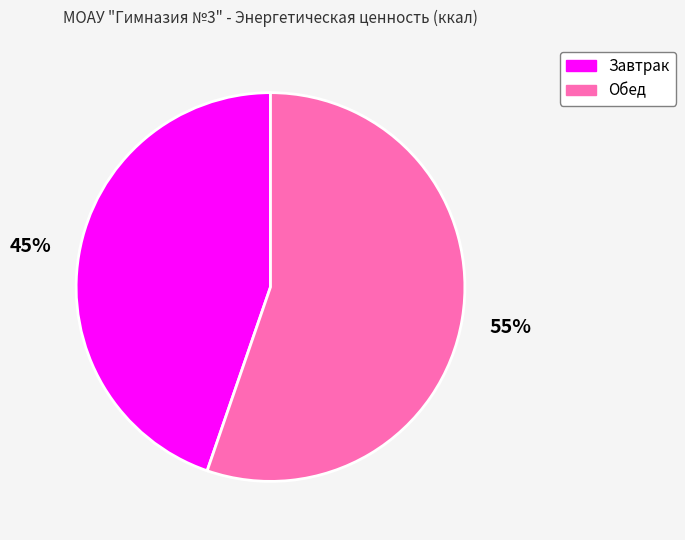

To the nearest percent, what is the combined percentage of Обед and Завтрак?

100%